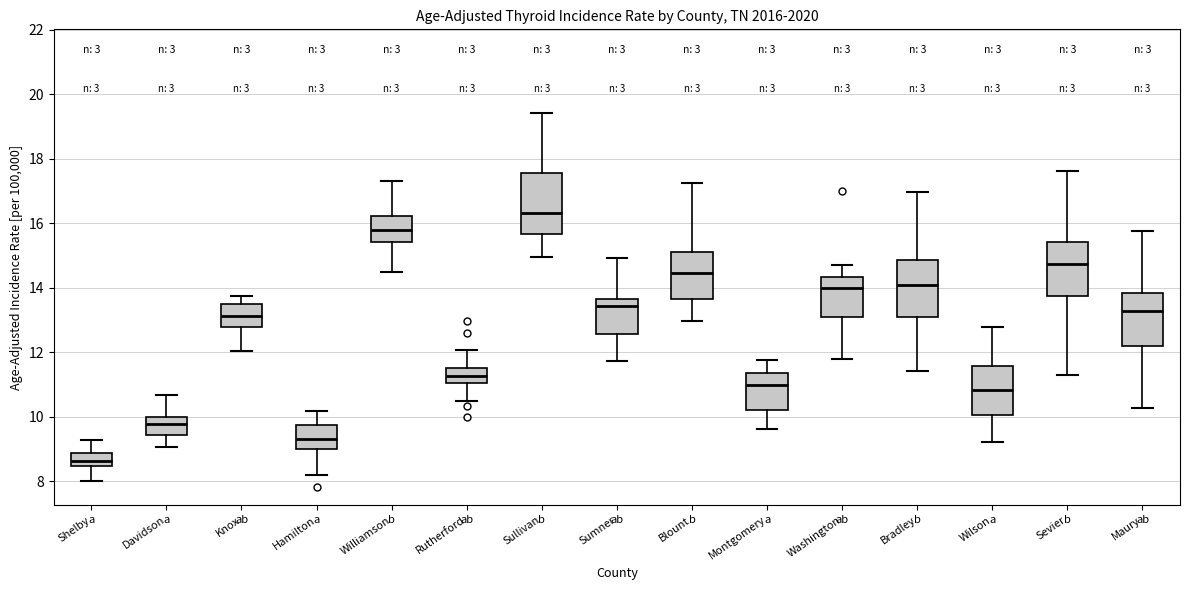

Where is the lower edge of the box for Sullivan on the y-axis? The values are not printed on the chart, so give them approximately, as read against the axis.

15.6